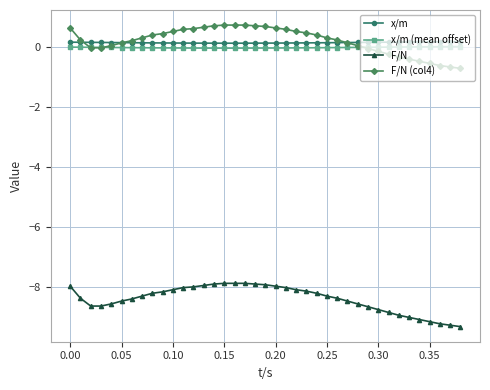

True or false: x/m (mean offset) and x/m cross at least once.

False